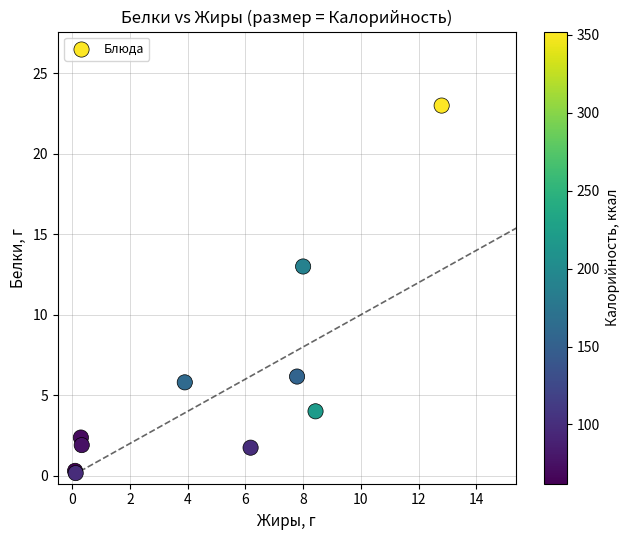

What Y value in the scatter plot is closest to 11?

13.0